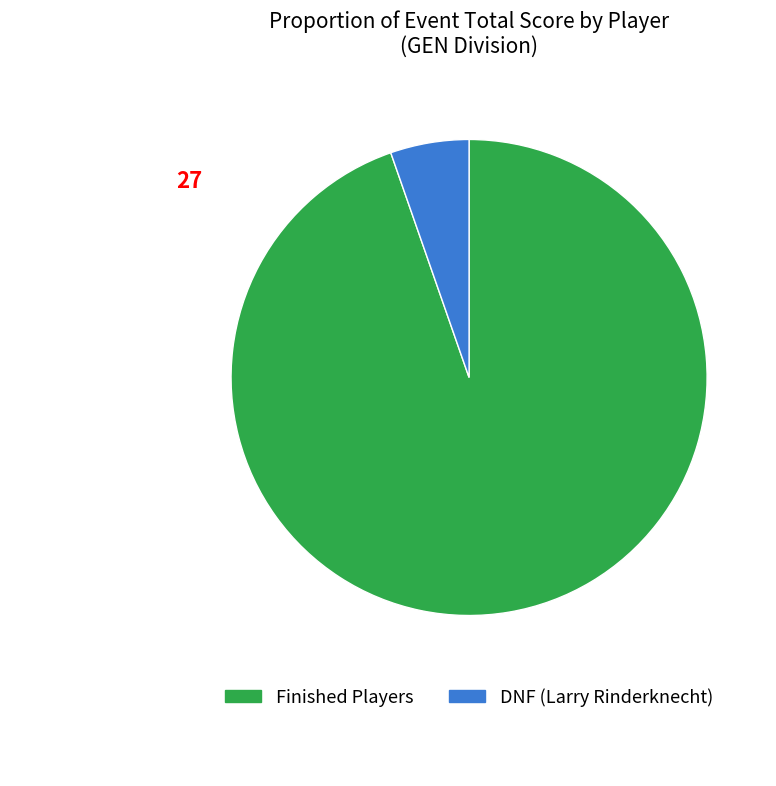

Is there a majority slice in this chart?

Yes